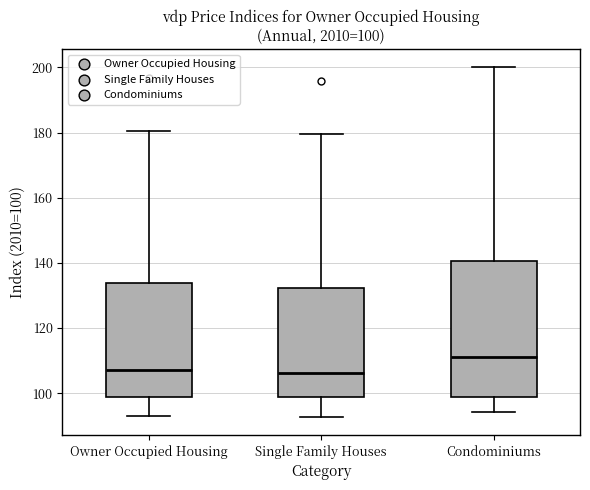

Which box's median line is the highest?

Condominiums